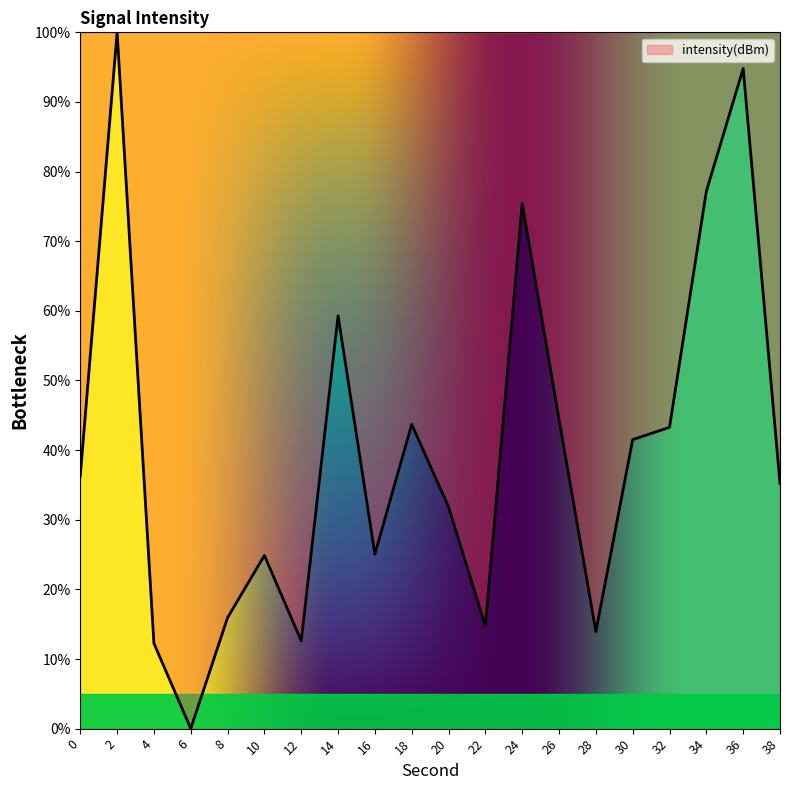

True or false: the data has more than 0 interior local peaks.

True